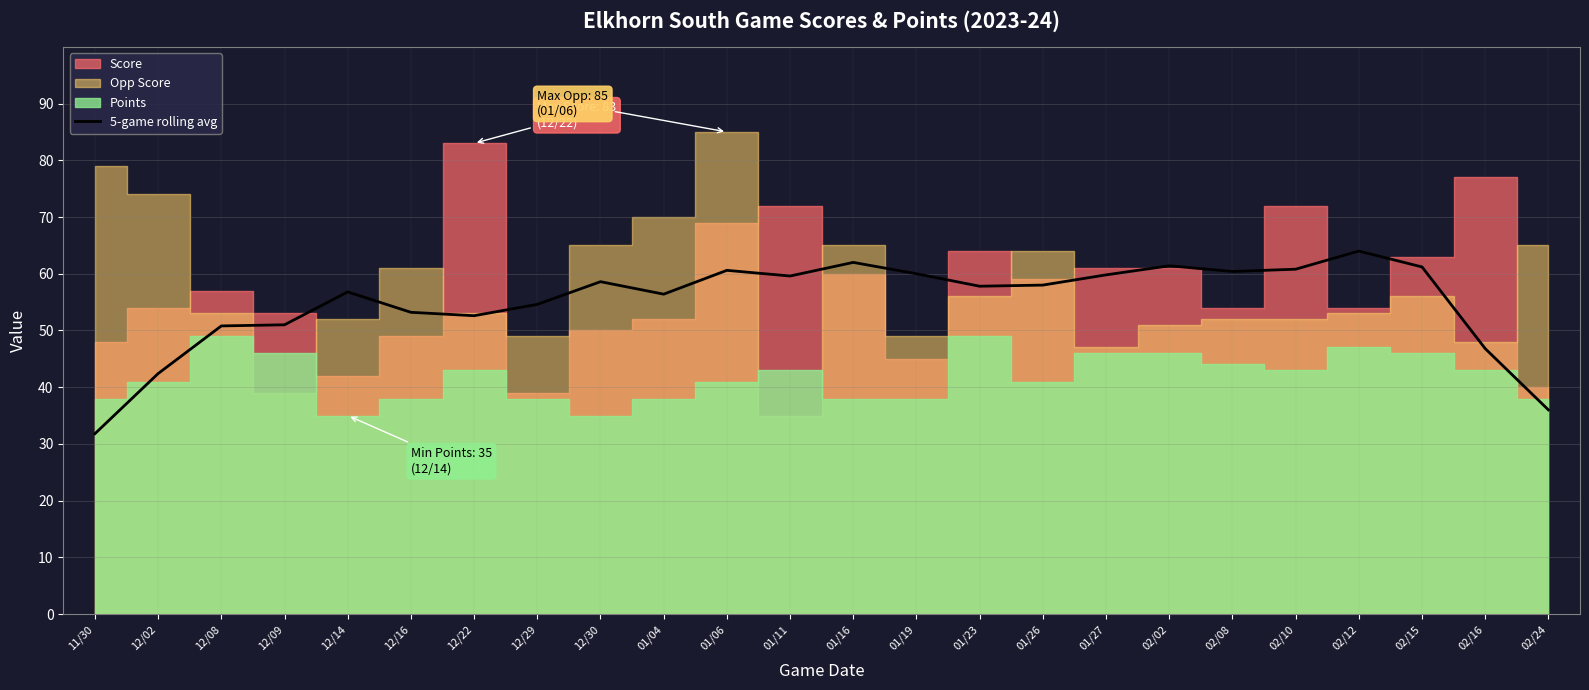

What is the difference between the values at 12/08 and 01/04?

5.6